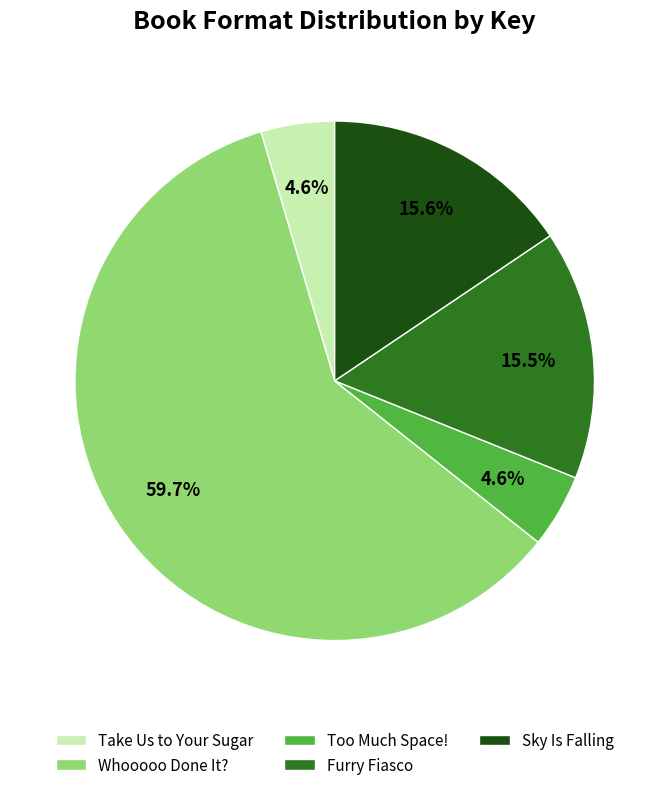

To the nearest percent, what is the combined percentage of Furry Fiasco and Too Much Space!?

20%